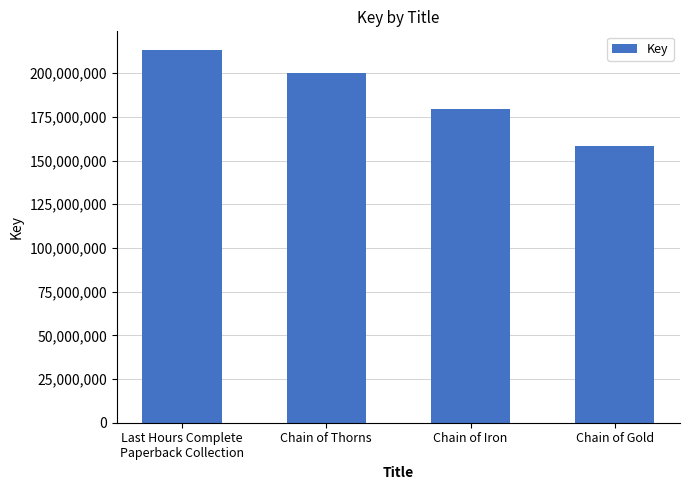

What is the difference between the second highest and second lowest values?

20291413